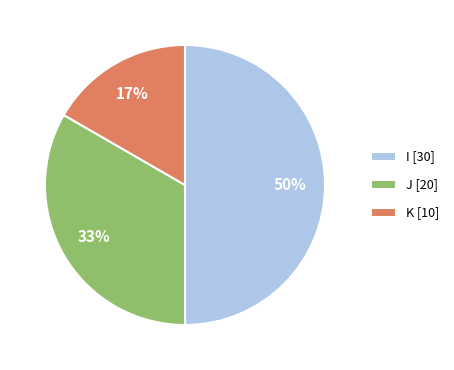

Do I and K together represent more than half of the pie?

Yes